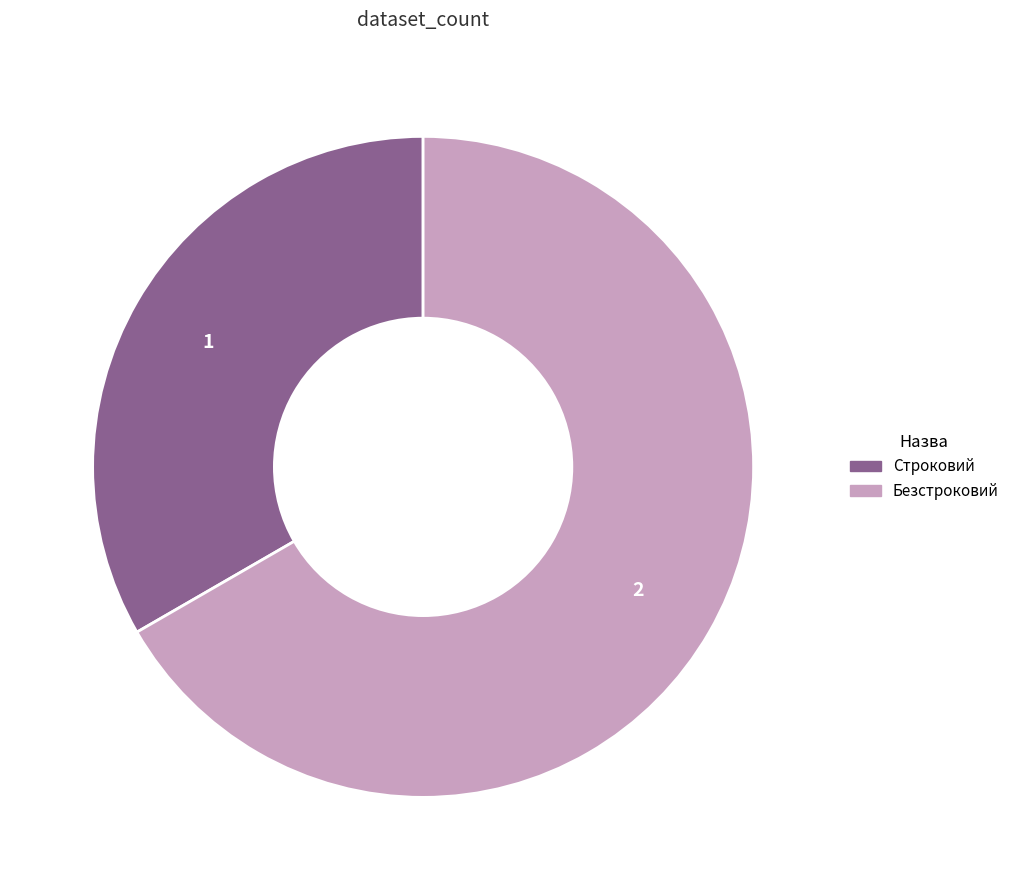

Is there any slice that represents more than half of the pie?

Yes